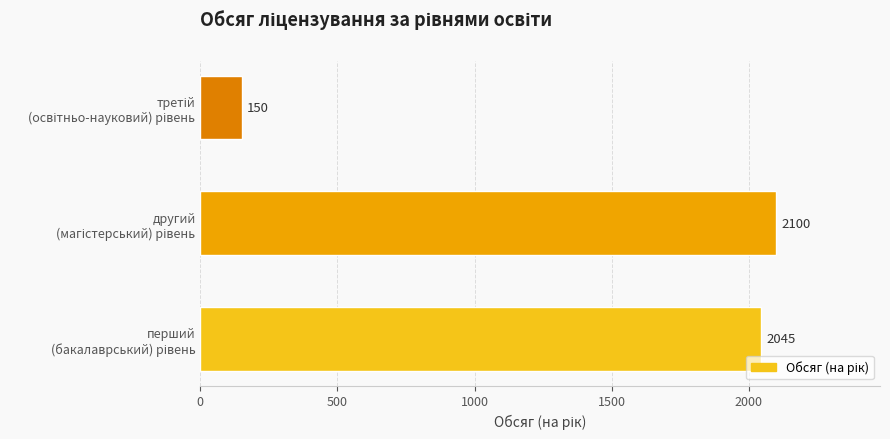

Reading bottom to top, what are all the values shown in this chart?

2045	2100	150